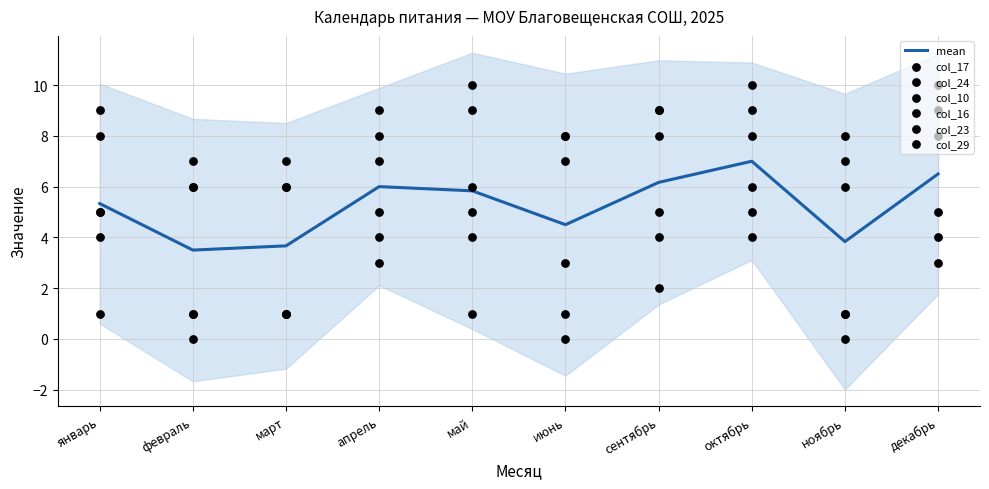

Which series contains the highest Y value?

col_10